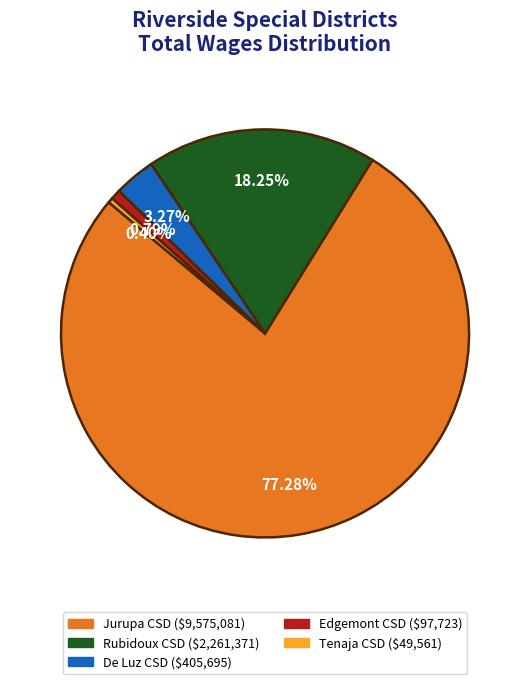

Is there a majority slice in this chart?

Yes